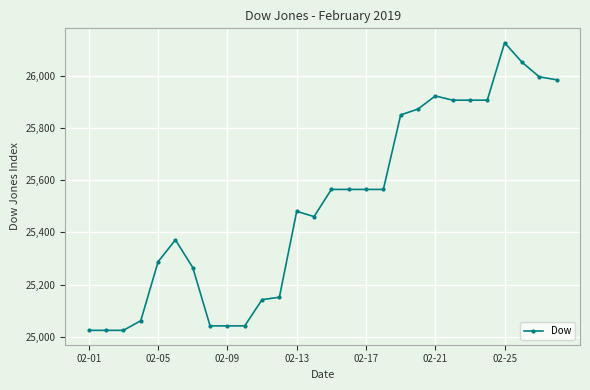

What is the value of the 25th point from the left?

26126.2